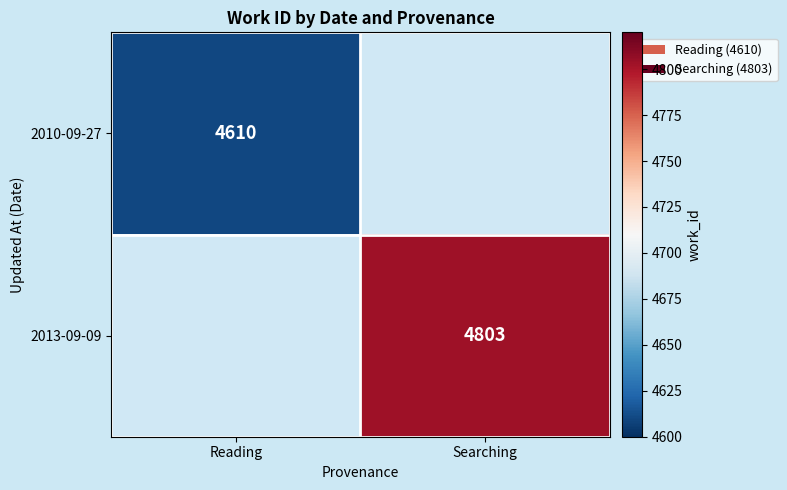

The value of 2010-09-27 at Reading is 4610. True or false?

True